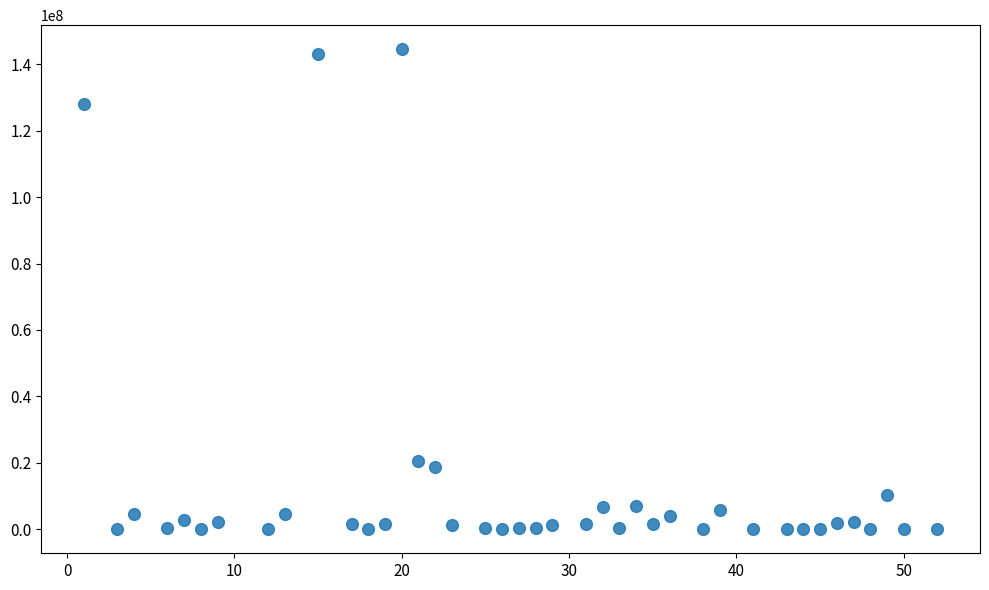

What Y value in the scatter plot is closest to 72273935?

20695356